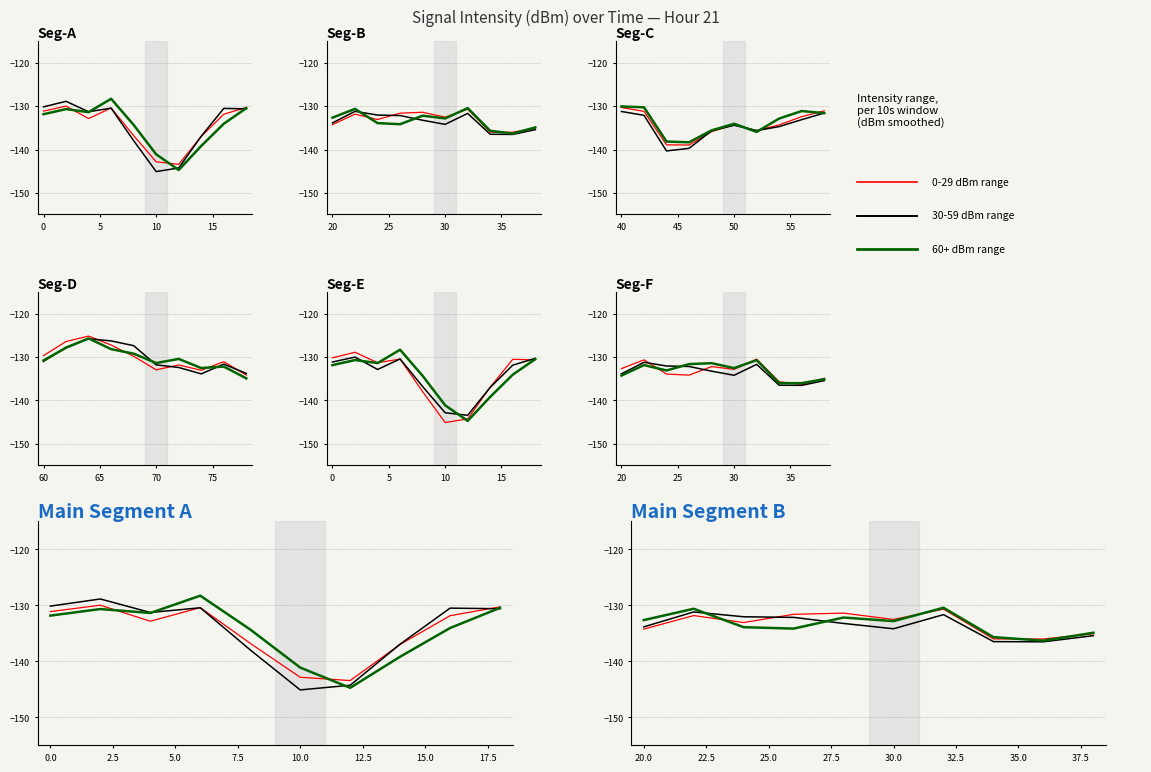

True or false: minute and second cross at least once.

False